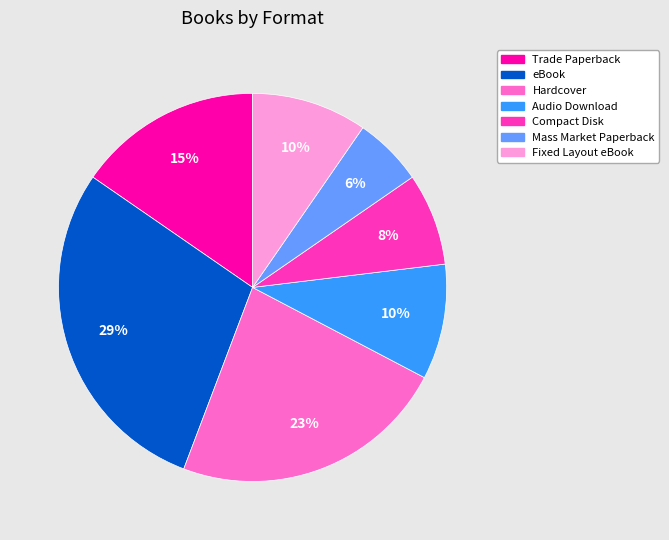

Does Mass Market Paperback account for over 50% of the chart?

No